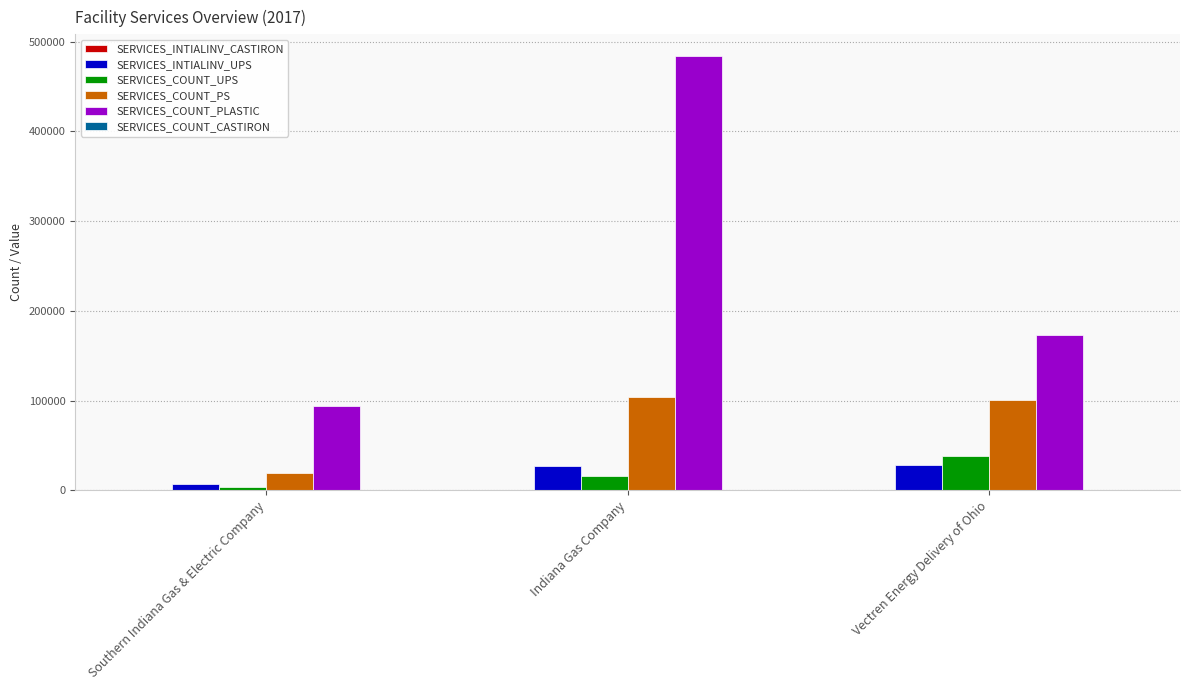

Which series changed the most between Indiana Gas Company and Vectren Energy Delivery of Ohio?

SERVICES_COUNT_PLASTIC